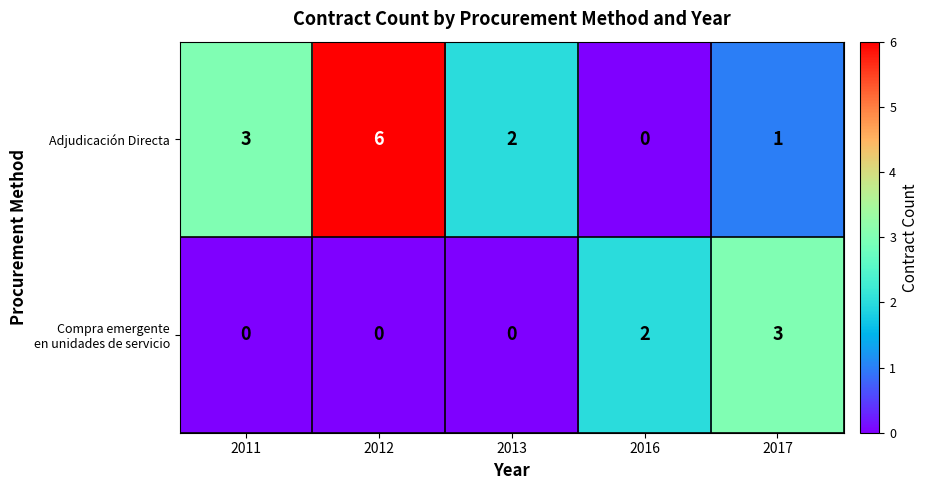

The value of Adjudicación Directa at 2011 is 5. True or false?

False